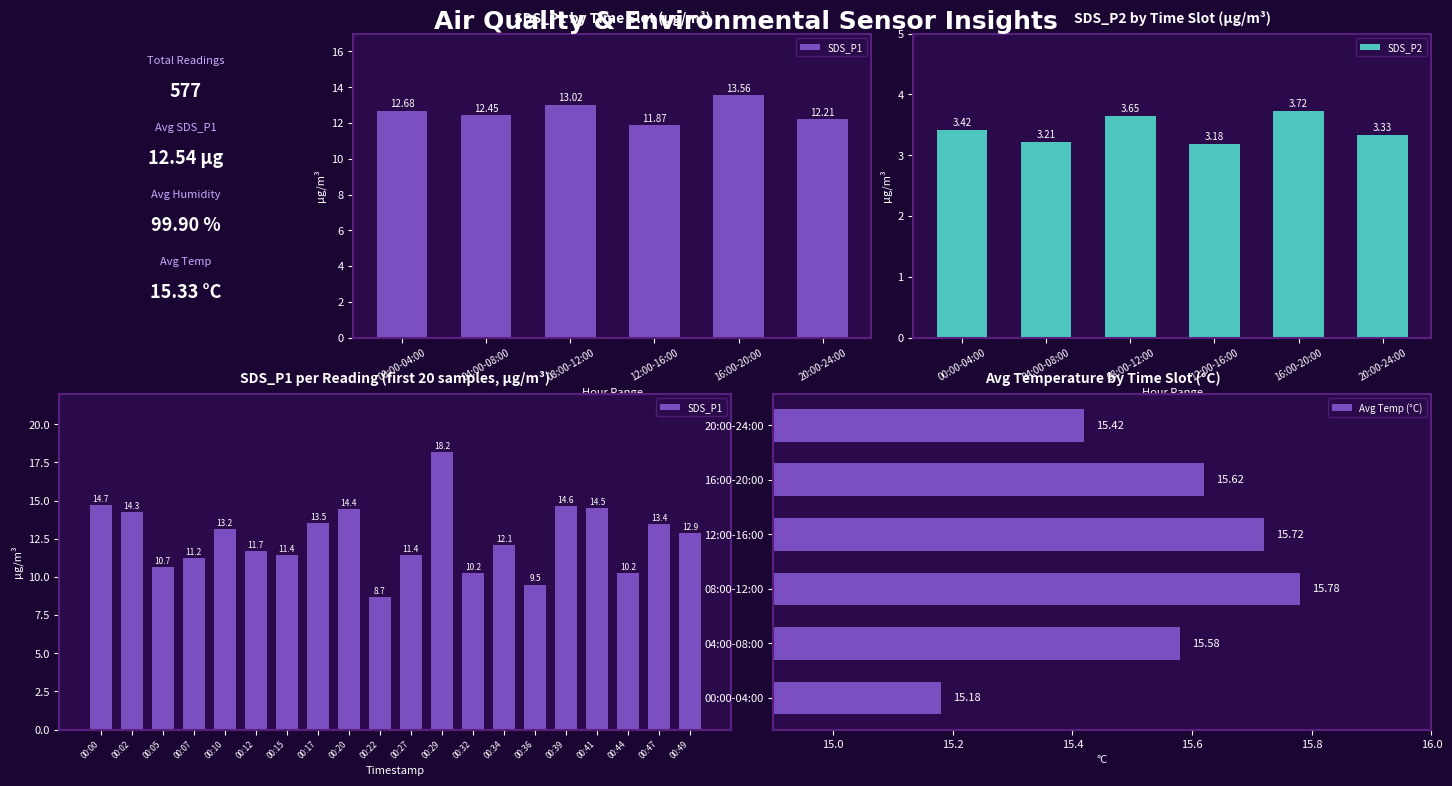

What is the difference between the second highest and second lowest values in the SDS_P2 series?

0.4